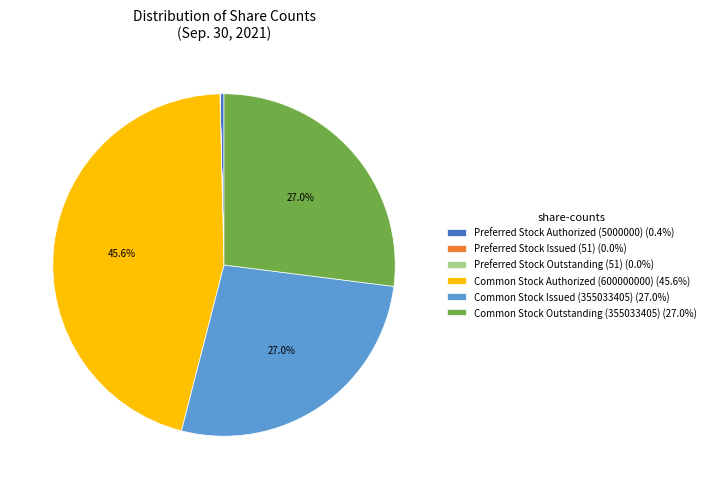

Does Common Stock Issued (355033405) represent more than half of the total?

No